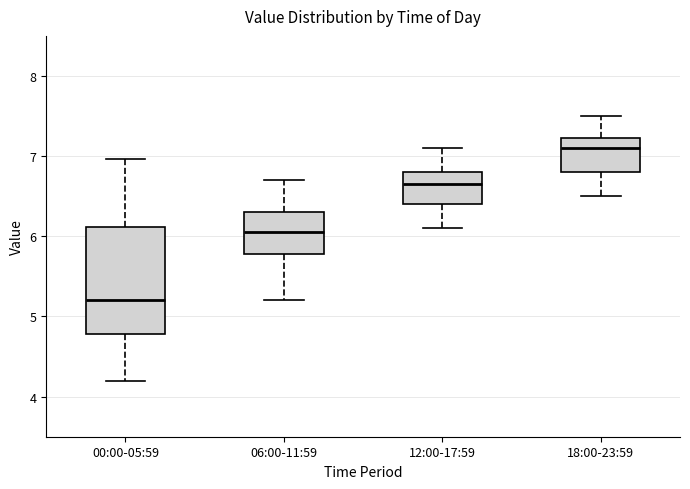

Where does the upper whisker of the box for 00:00-05:59 end on the y-axis? The values are not printed on the chart, so give them approximately, as read against the axis.

7.0